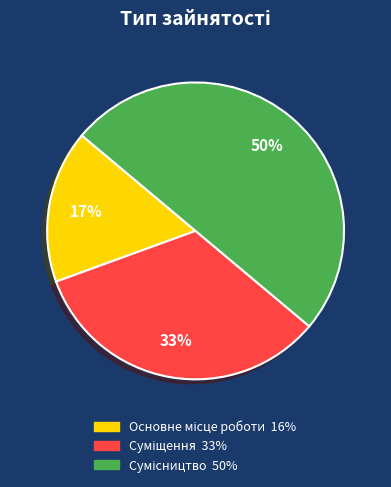

To the nearest percent, what is the difference between the largest and smallest slice percentages?

33%